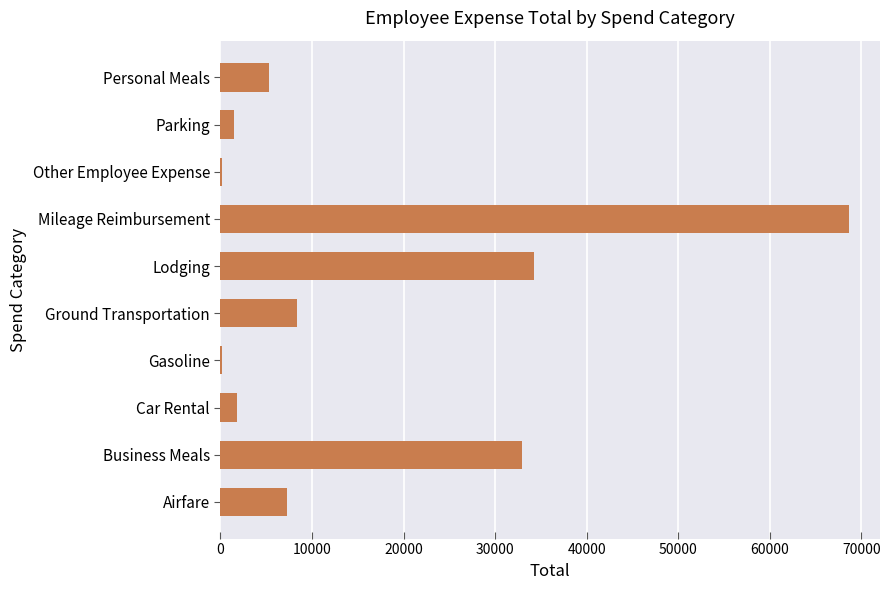

What is the sum of all values?

160467.4